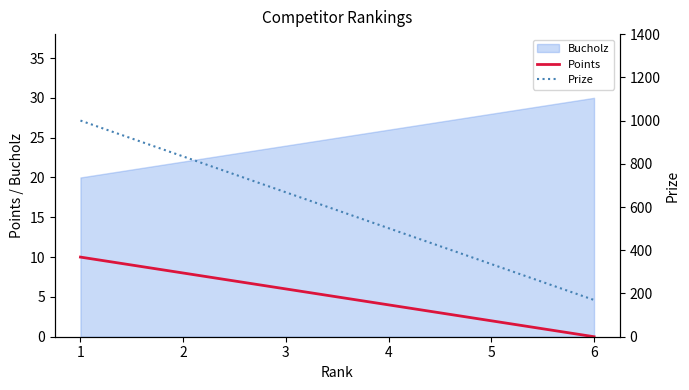

Count the Points values in the range 2 to 8.

4